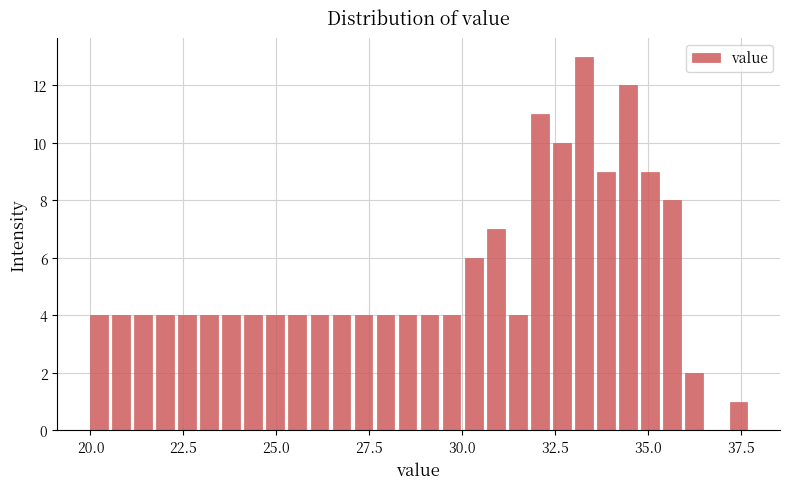

Around what value on the x-axis is the tallest bar? Give the approximate position of its centre, as read against the axis.

33.5